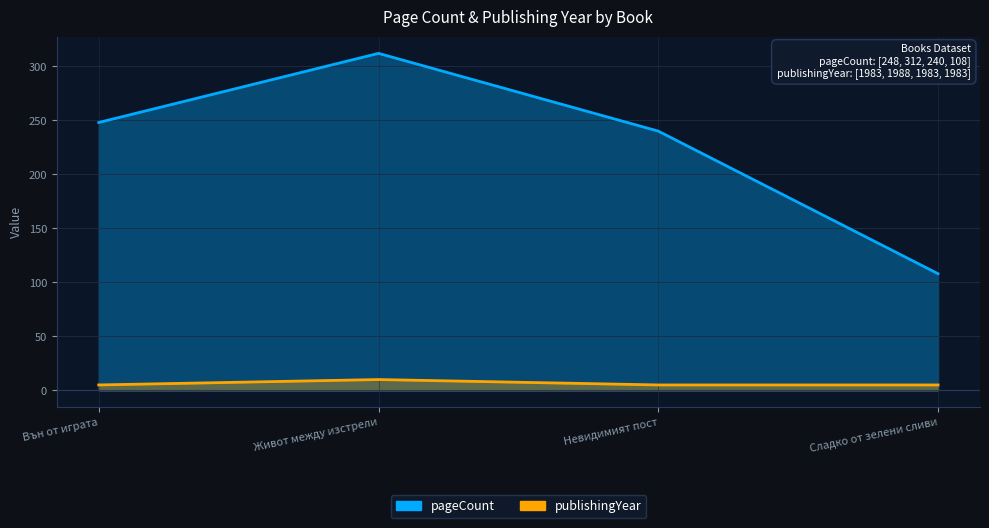

How many publishingYear values are between 5 and 10?

4